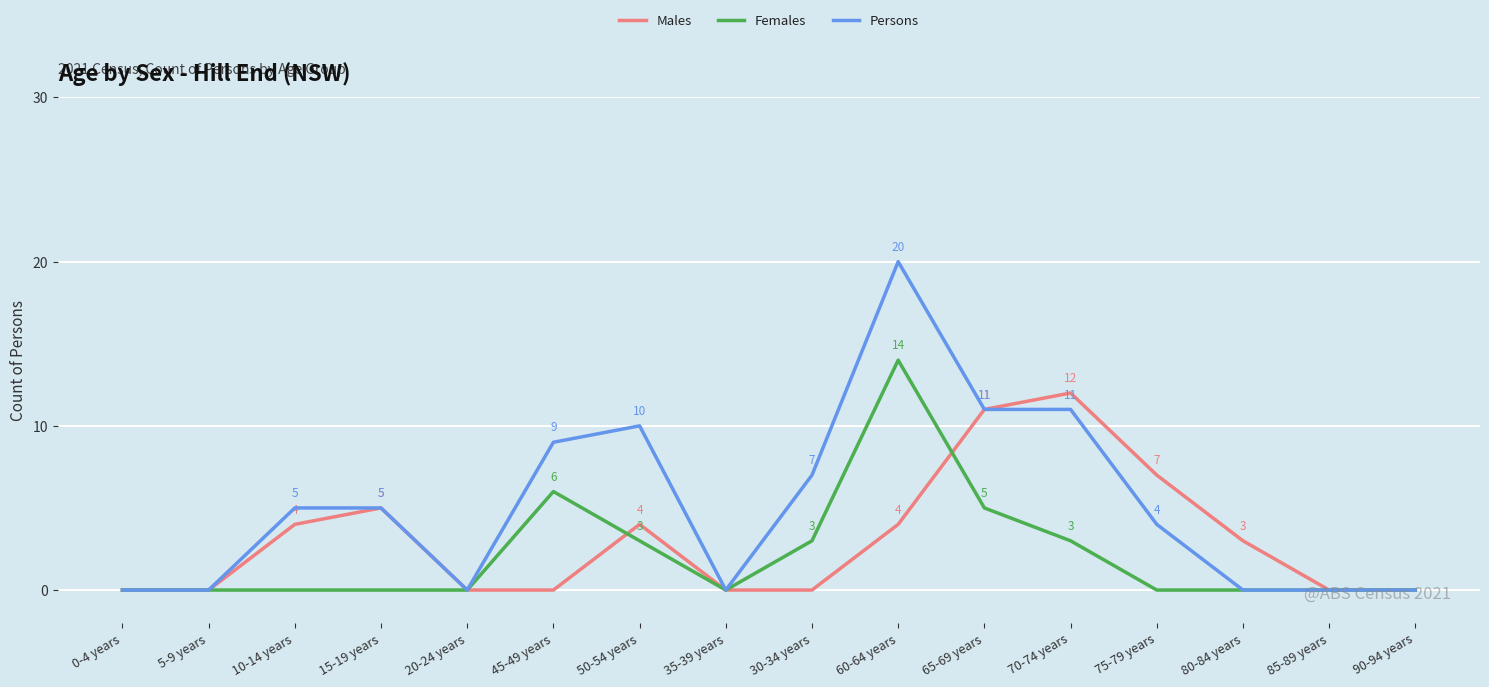

What is the greatest value displayed?

20